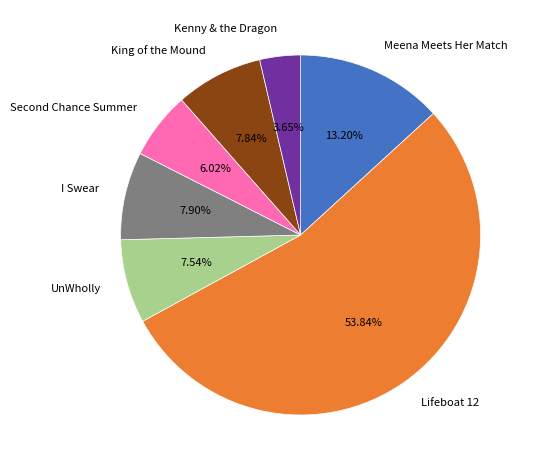

Is there a majority slice in this chart?

Yes